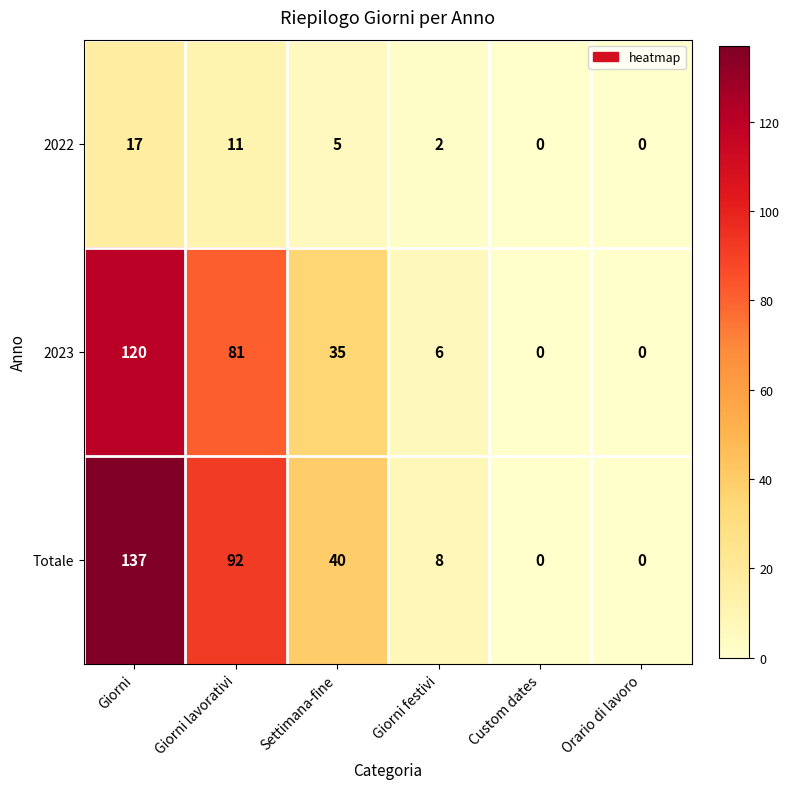

What is the sum of the Totale values at Giorni festivi and Giorni?

145